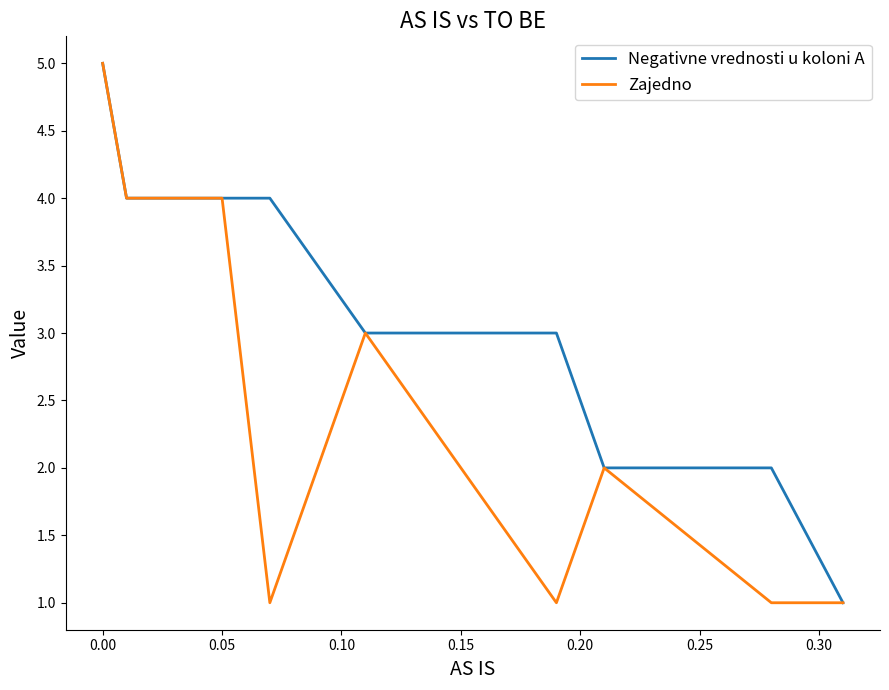

How many lines are shown in the chart?

2